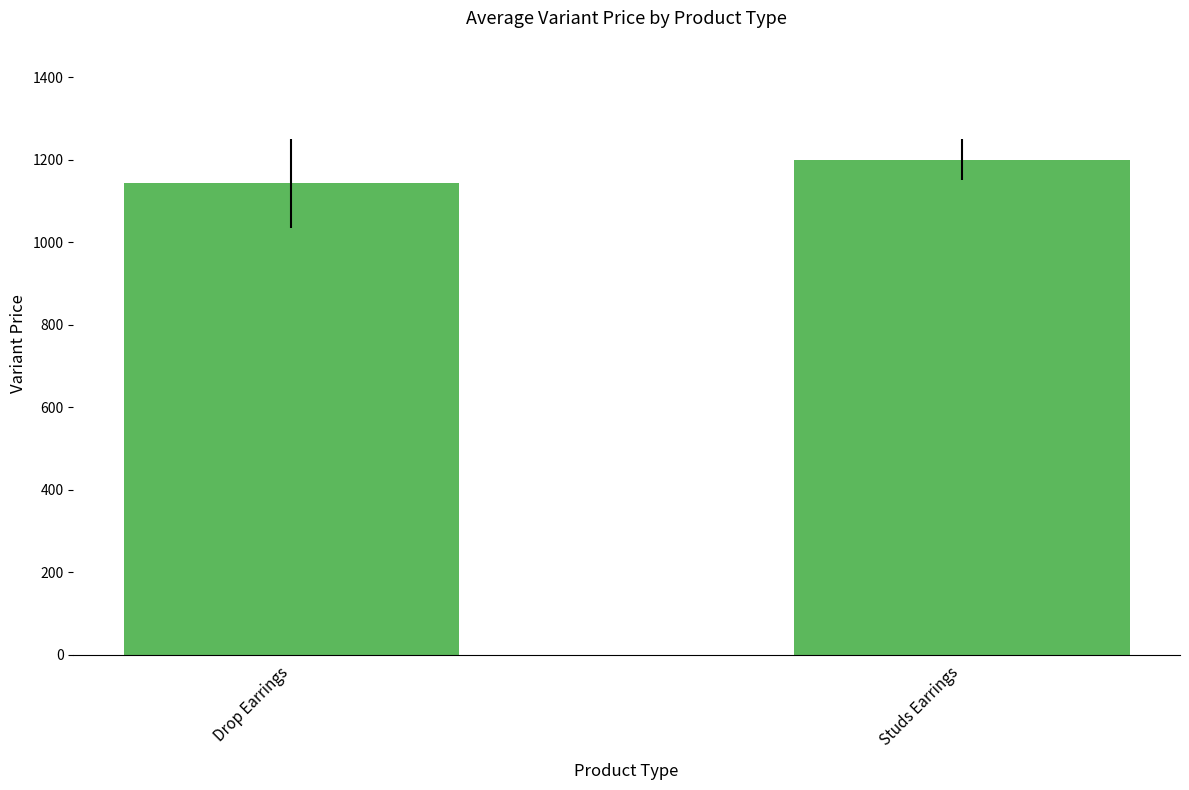

Reading right to left, transcribe all the data shown in this chart.

Studs Earrings=1200.0	Drop Earrings=1142.5